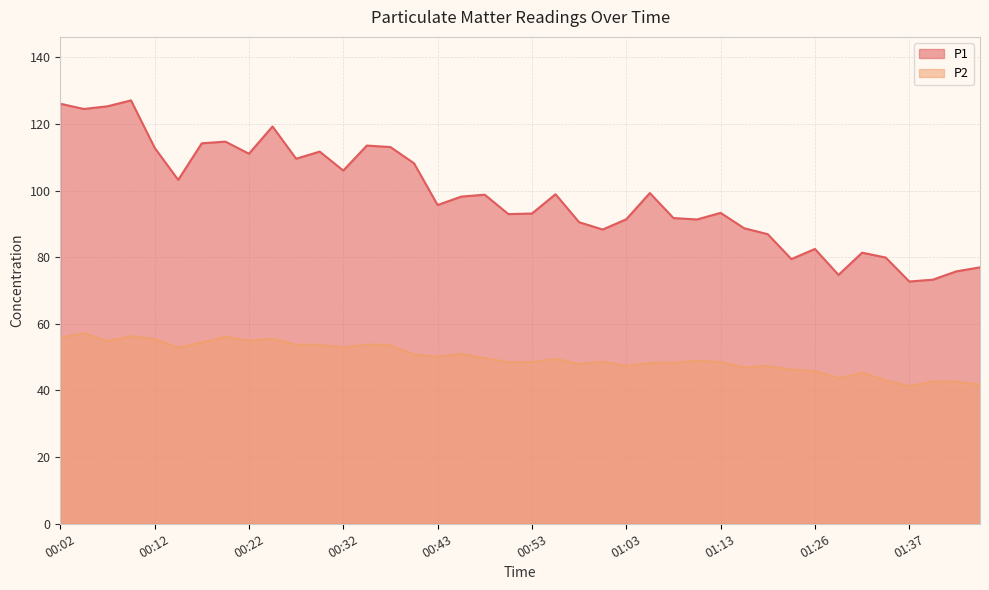

At which category does P2 reach its first local valley?

00:07